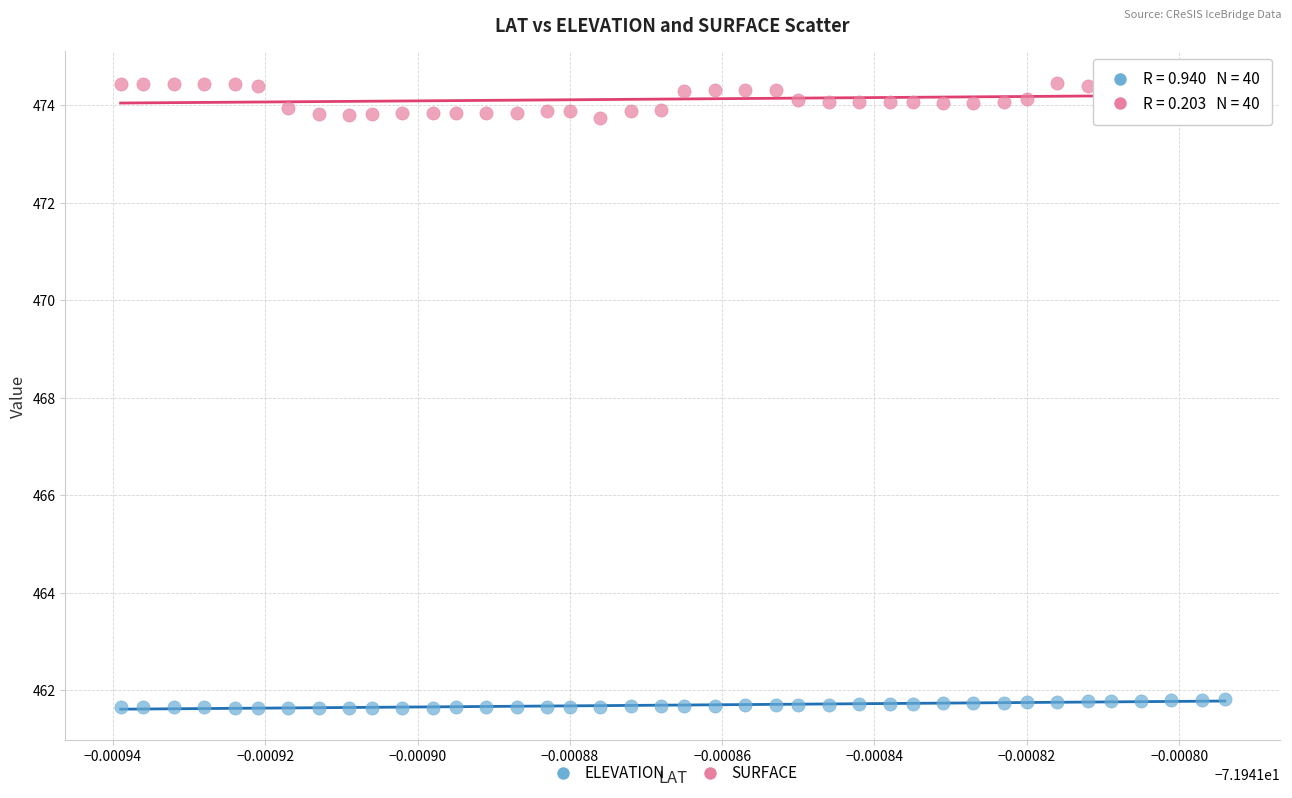

Which series reaches the maximum Y coordinate?

SURFACE